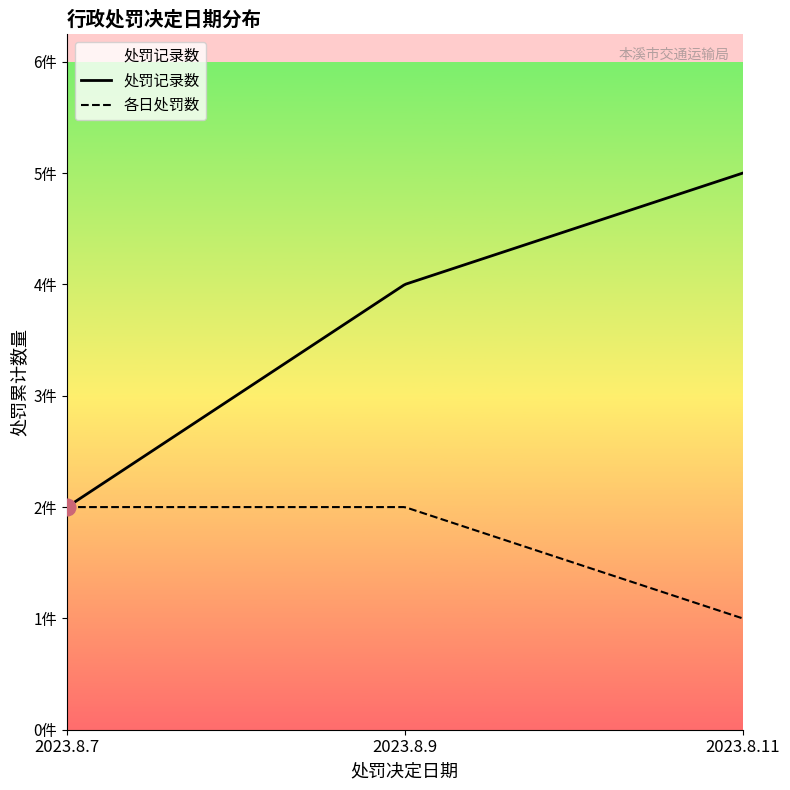

Where is the data nearest to the value 3?

2023.8.9